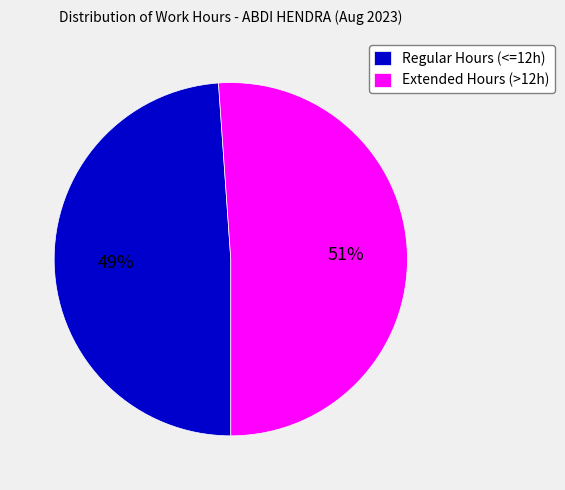

Does any single category account for the majority?

Yes